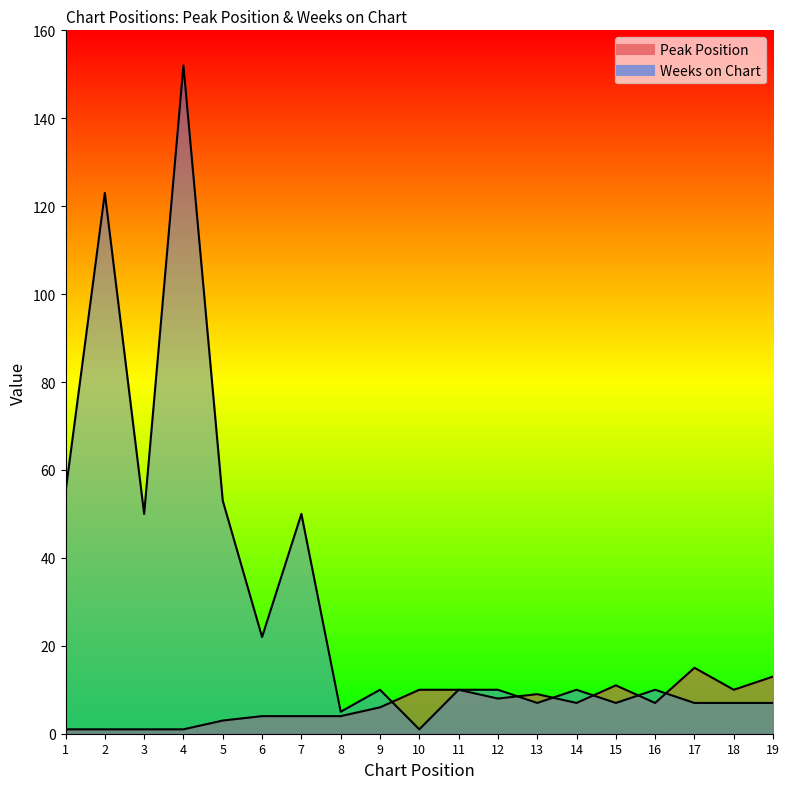

Where does the Peak Position series first go above 7?

10